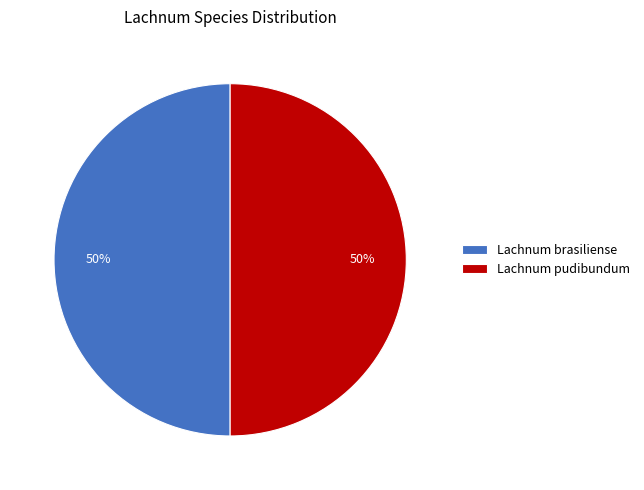

True or false: Lachnum pudibundum accounts for 50% of the total.

True